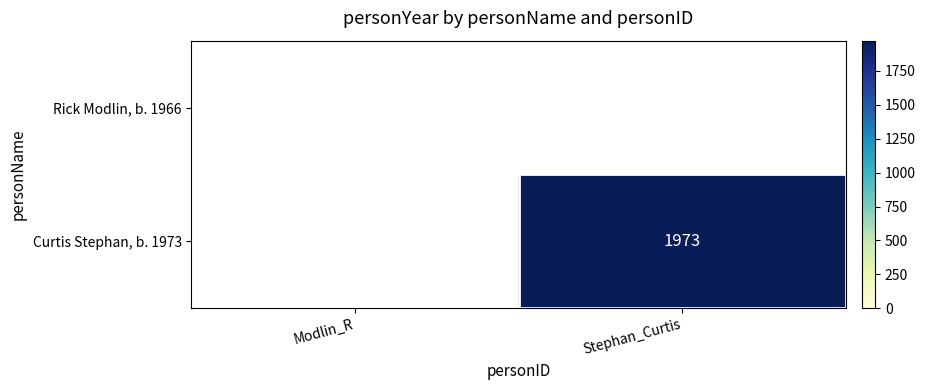

The value of Curtis Stephan, b. 1973 at Stephan_Curtis is 2858. True or false?

False